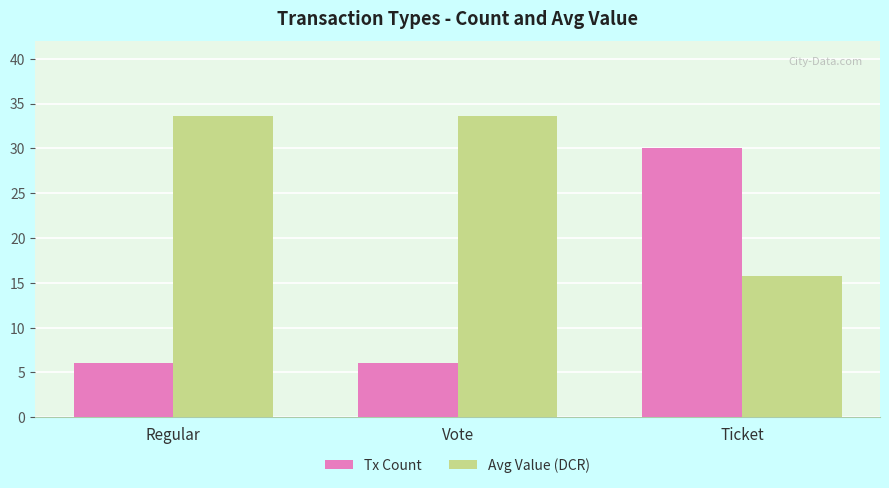

How many groups of bars are there?

3